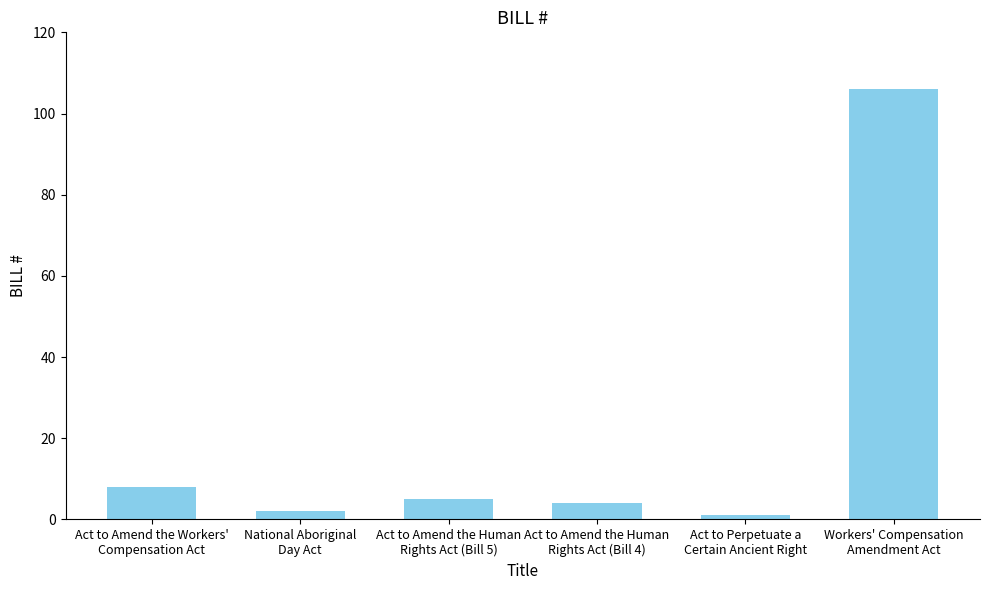

Reading left to right, extract all data points from this chart.

8	2	5	4	1	106